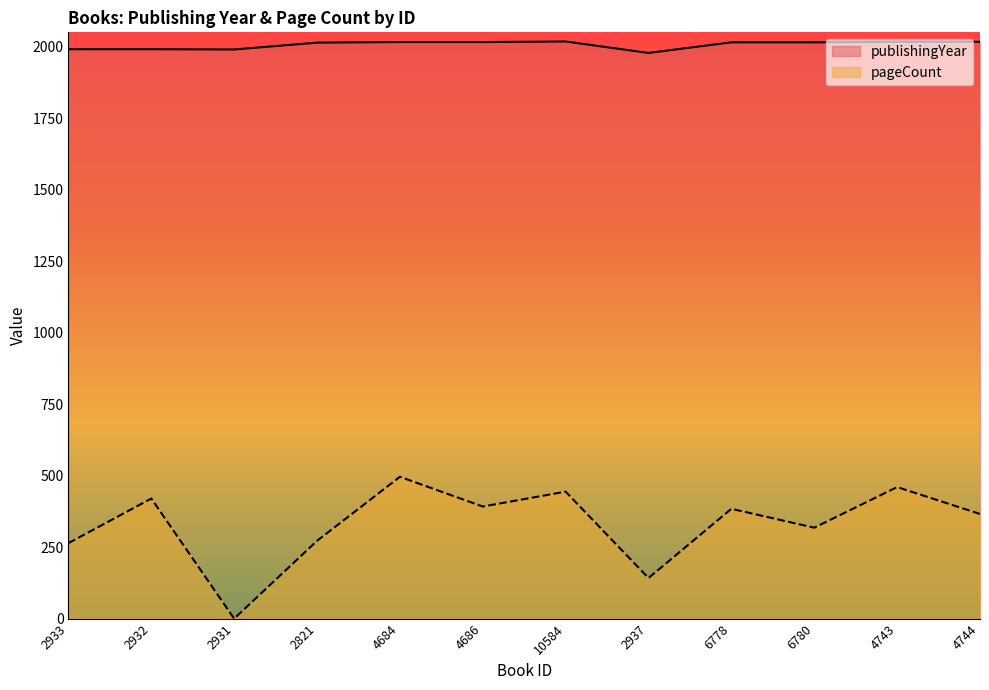

True or false: publishingYear and pageCount intersect in this chart.

False